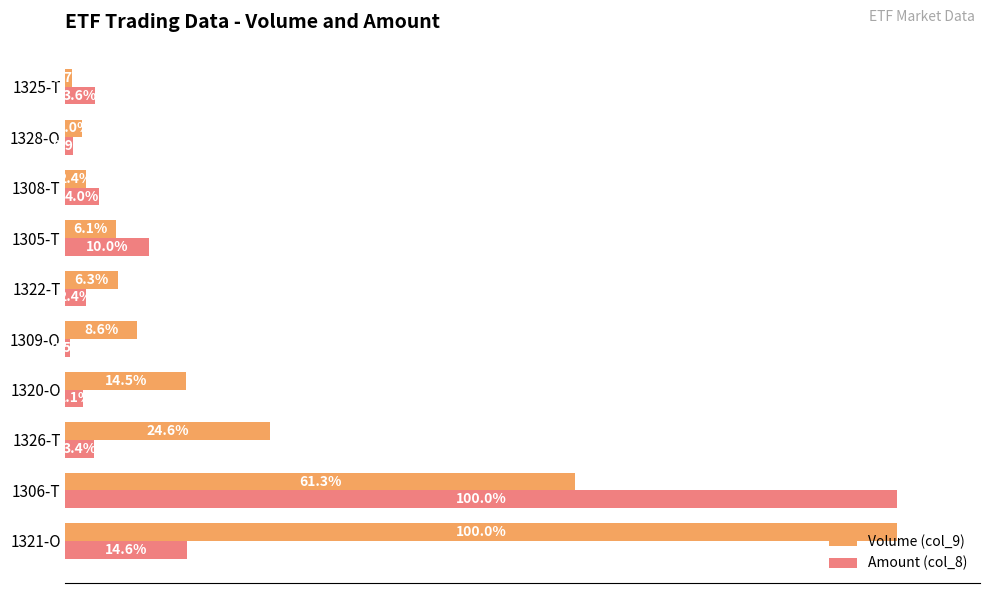

At which label is Amount (col_8) closest to 50?

1321-O